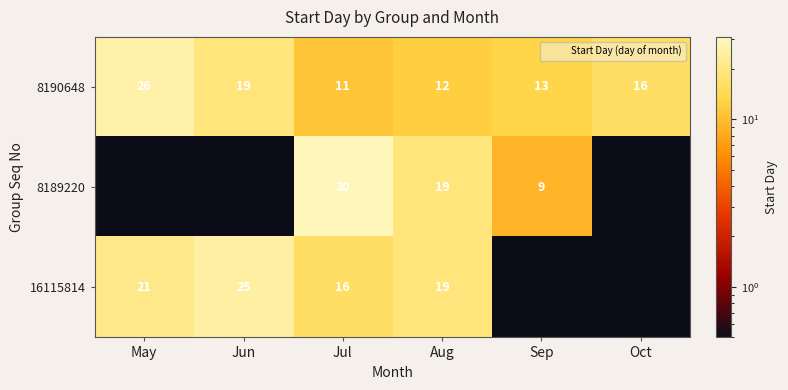

Which has a higher value, Oct or May?

May